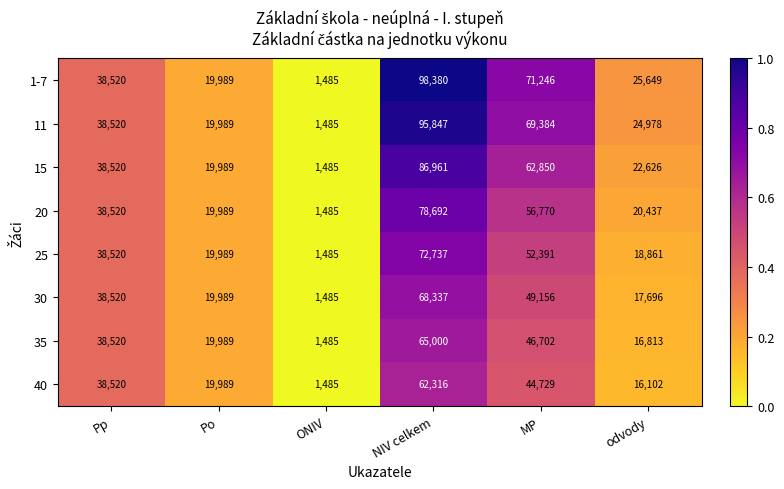

What is the sum of the 30 values at Po and Pp?

58509